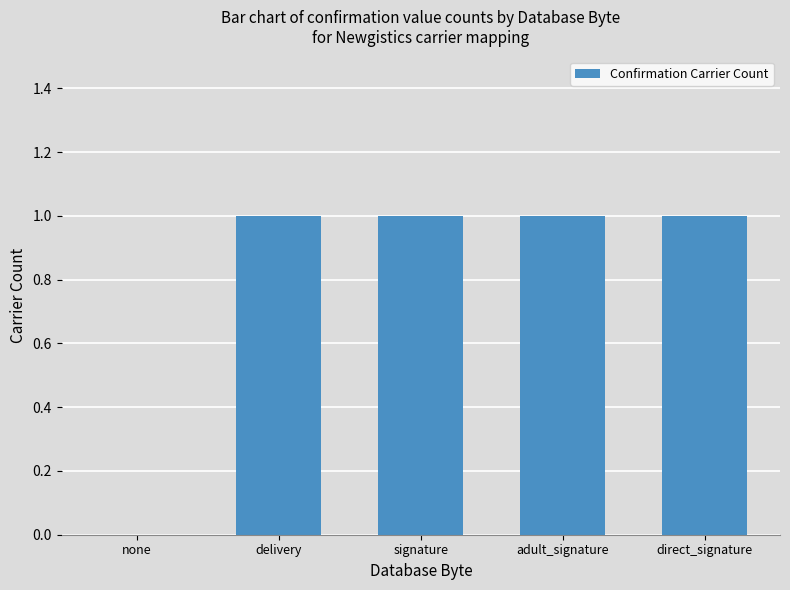

Reading left to right, extract all data points from this chart.

none=0	delivery=1	signature=1	adult_signature=1	direct_signature=1